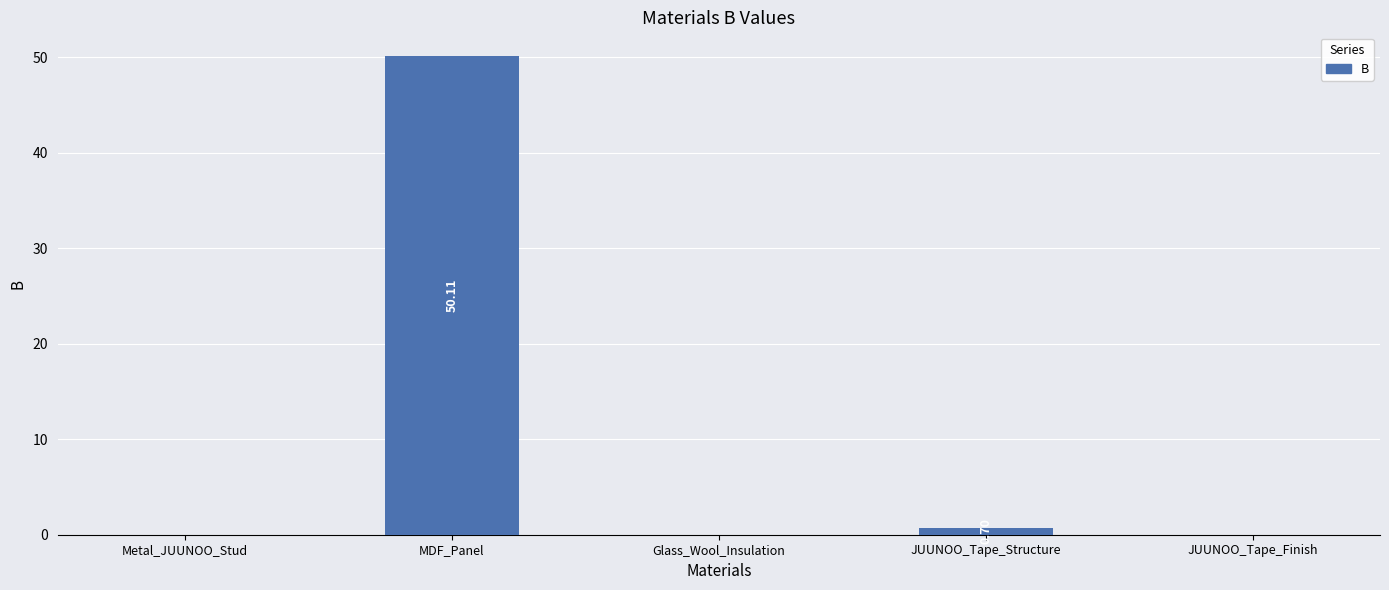

How many categories are shown in the chart?

5